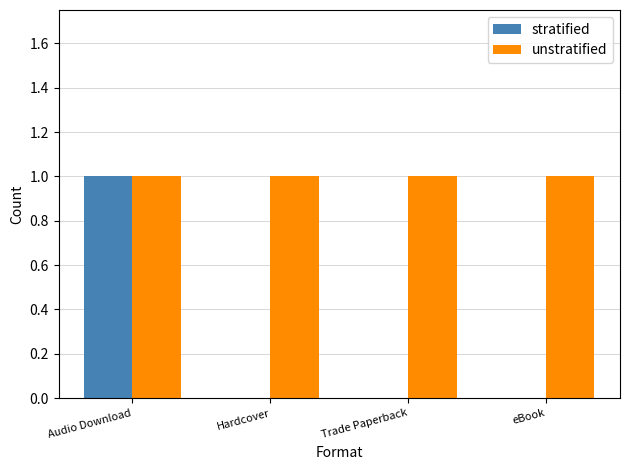

What is the total value across all series at eBook?

1